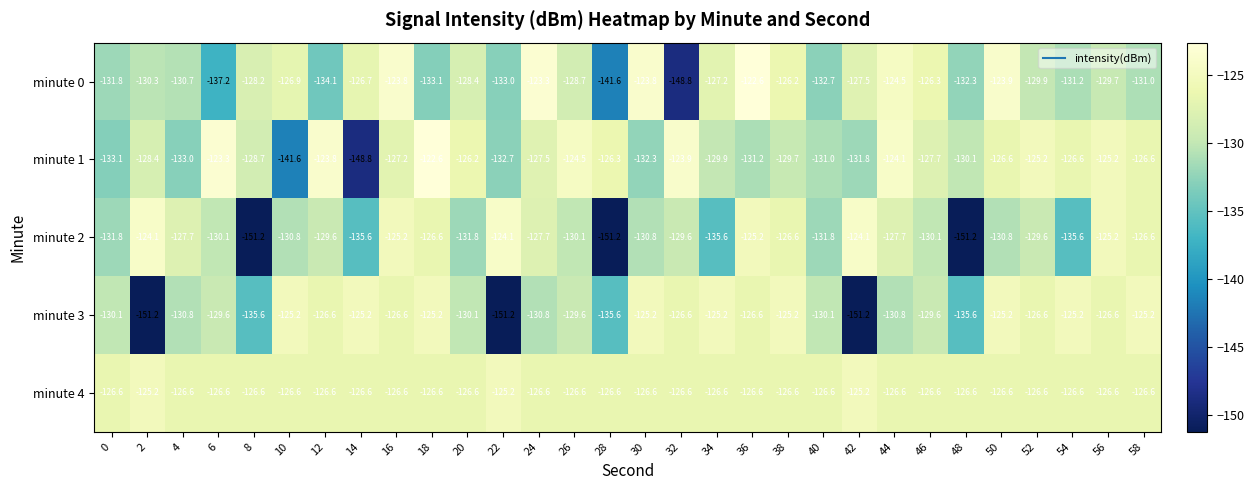

What is the difference between the maximum and second lowest values in the minute 1 series?

19.0